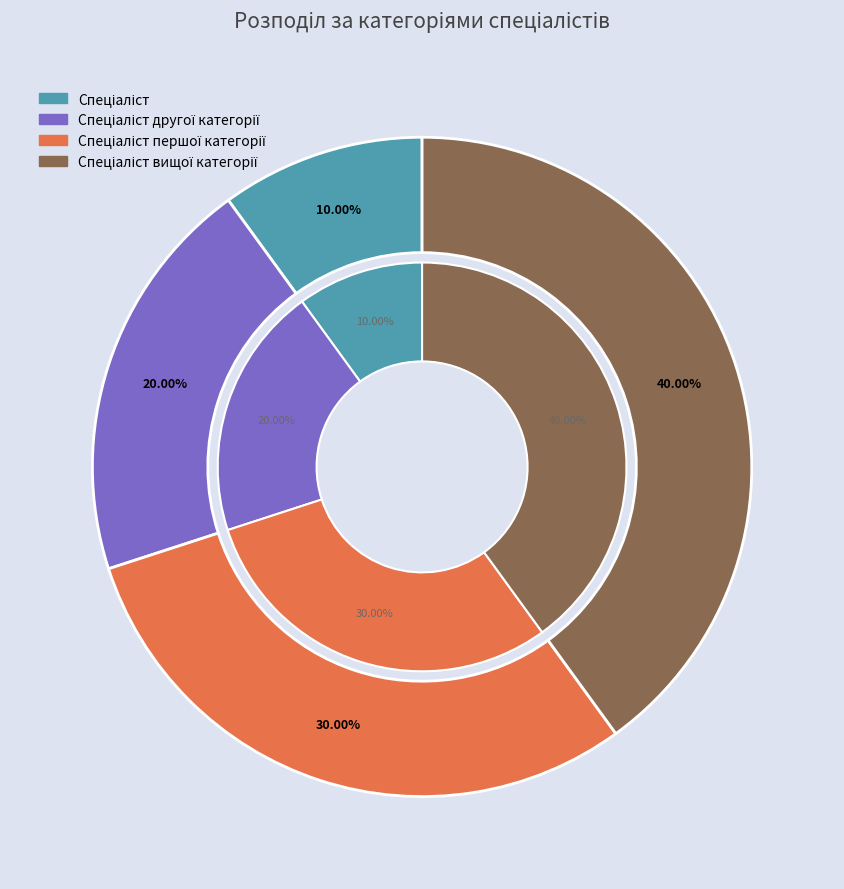

Which slice is the smallest?

Спеціаліст